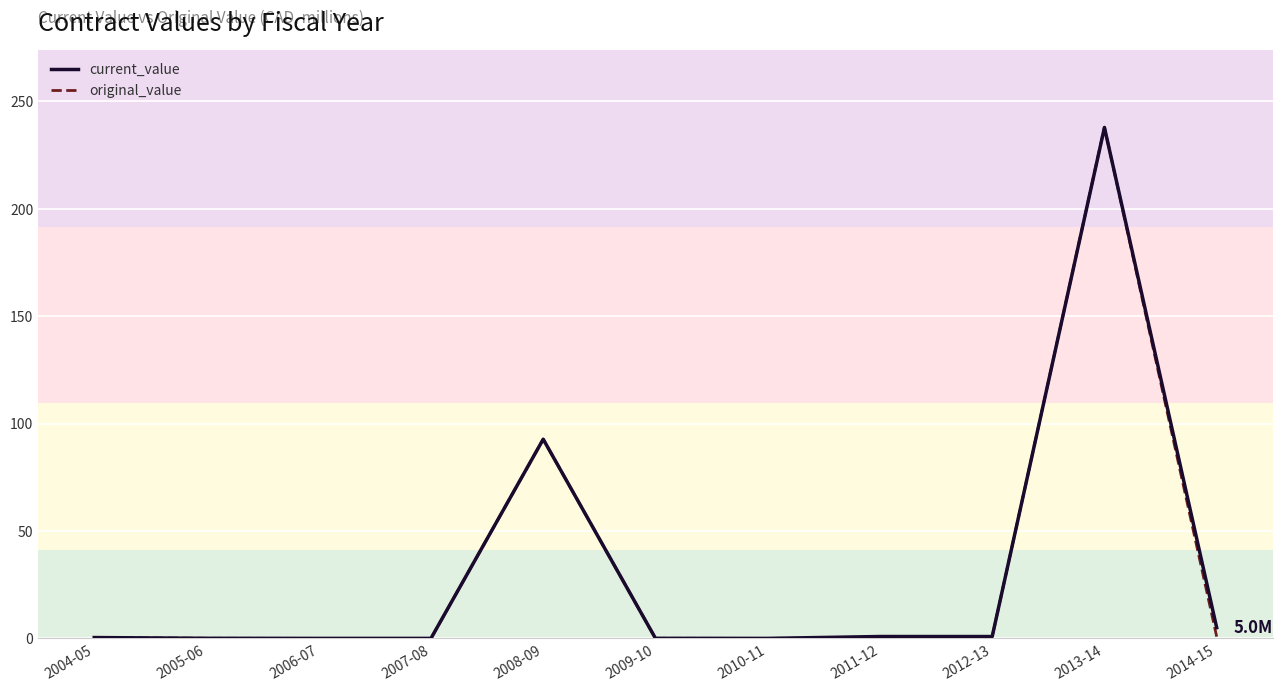

Is it true that current_value equals 329.4 at 2013-14?

False